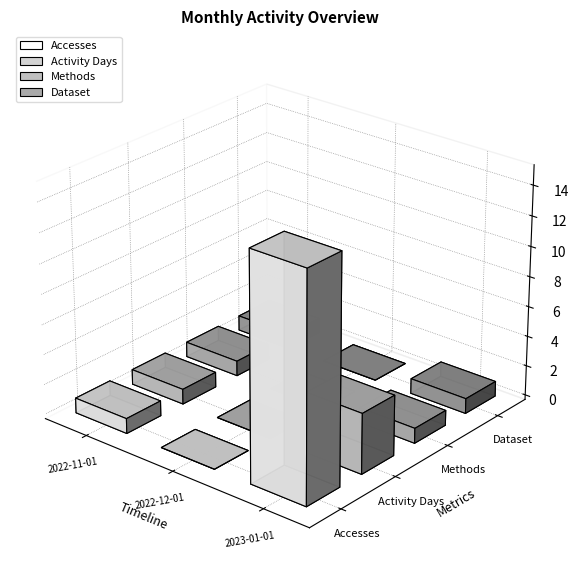

What value does the Activity Days series have at 2023-01-01?

4